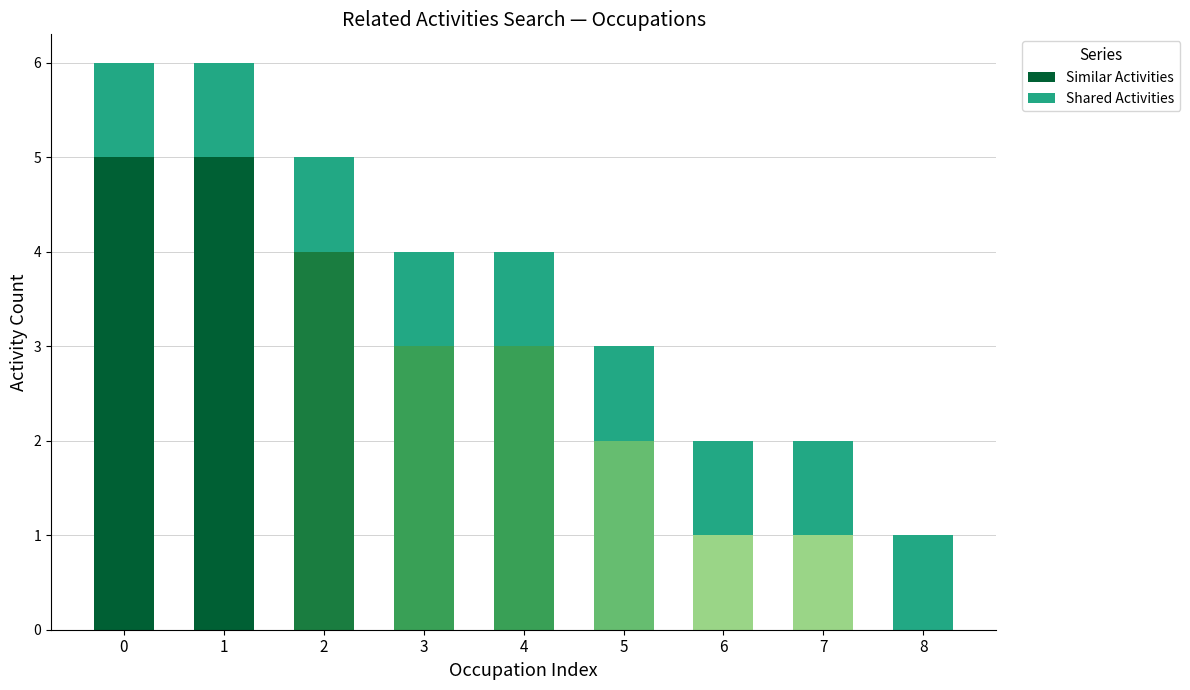

What are all the series names shown in the legend?

Shared Activities, Similar Activities